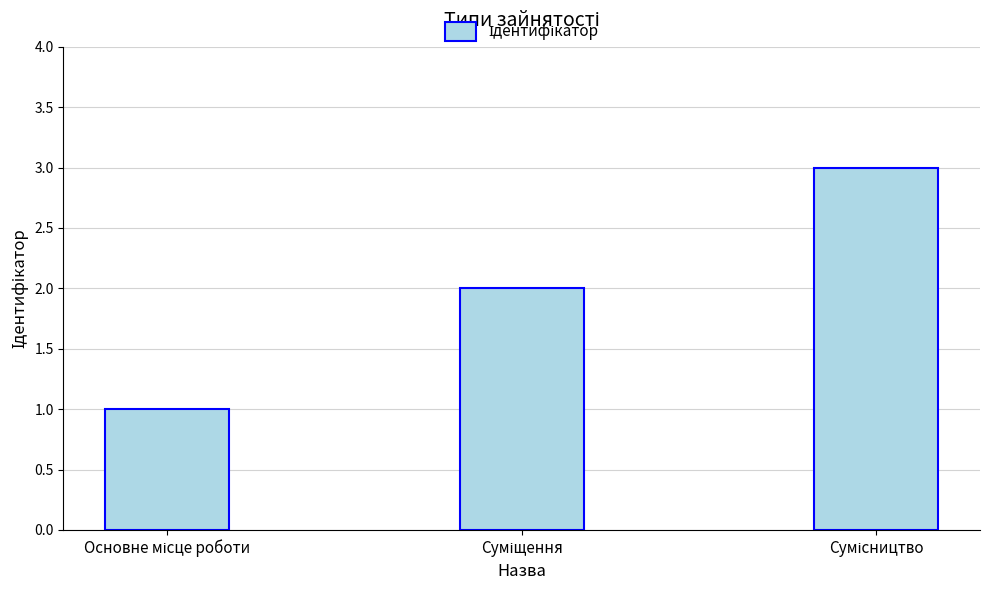

What is the maximum value shown in the chart?

3